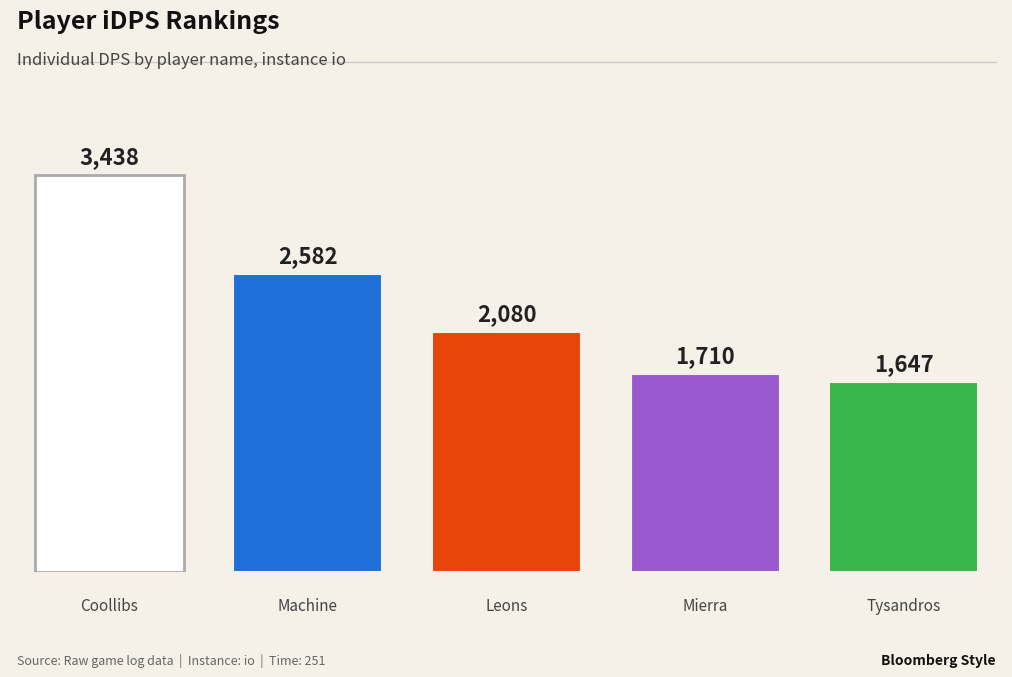

What is the approximate value at Machine?

2581.6